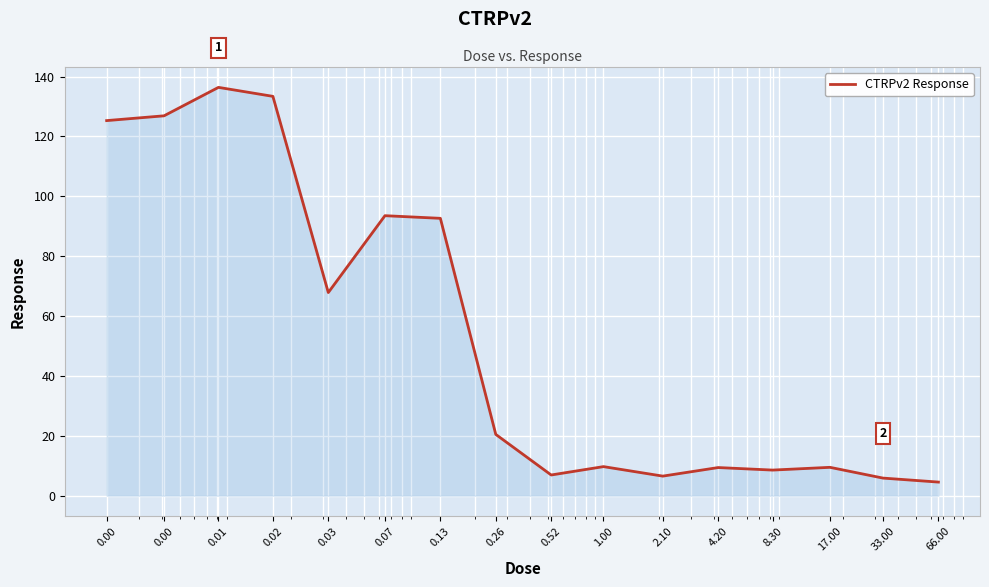

What is the minimum value shown in the chart?

4.6